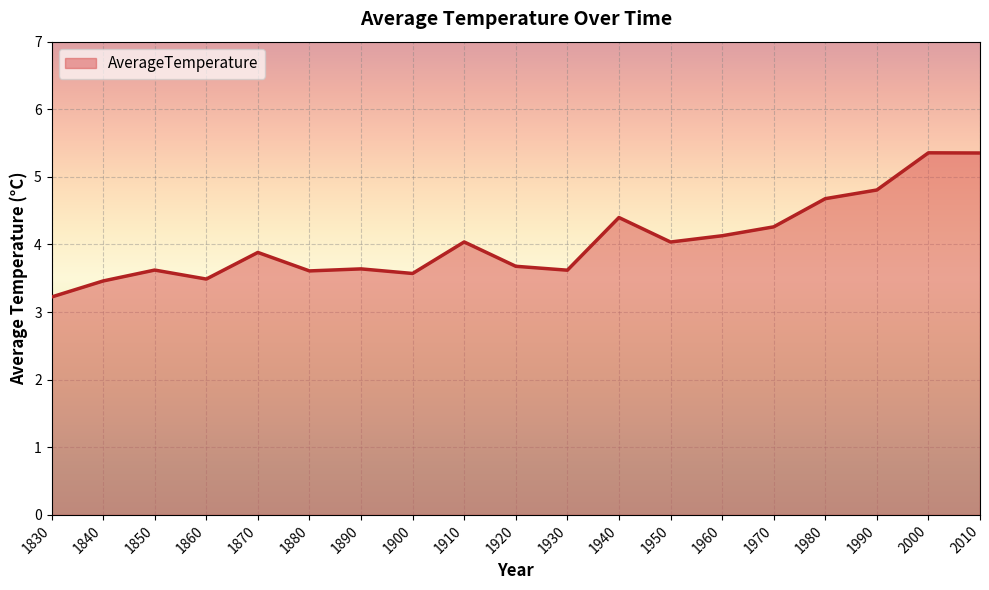

What is the maximum value shown in the chart?

5.4